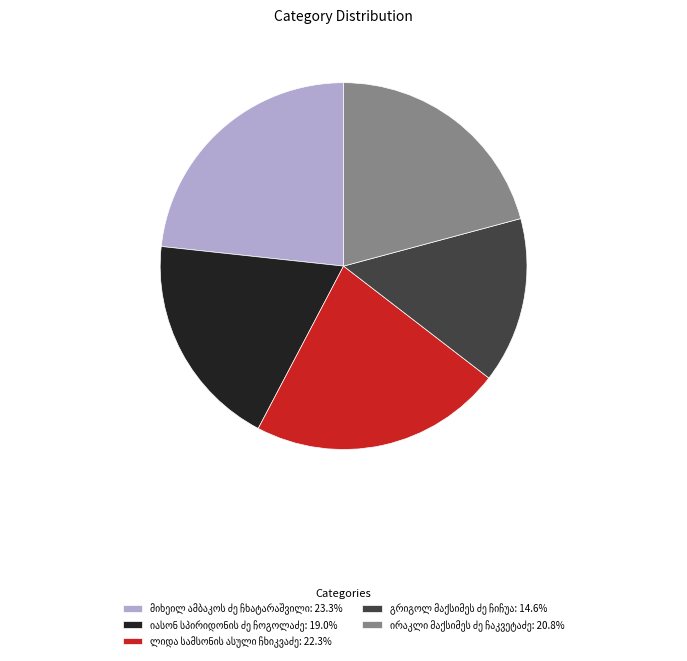

Is there any slice that represents more than half of the pie?

No